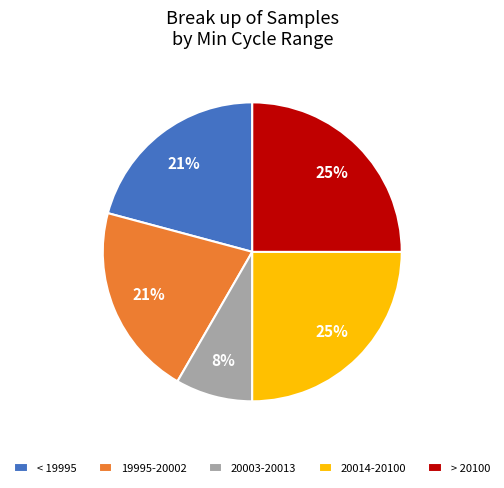

To the nearest percent, what is the difference between the 19995-20002 and > 20100 slice percentages?

4%